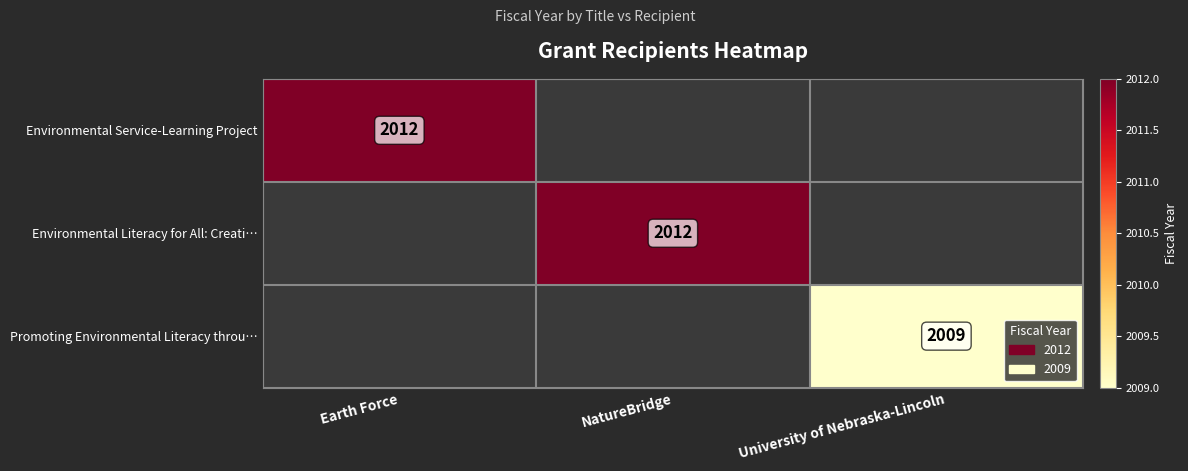

Which category has the highest value across all series?

Earth Force